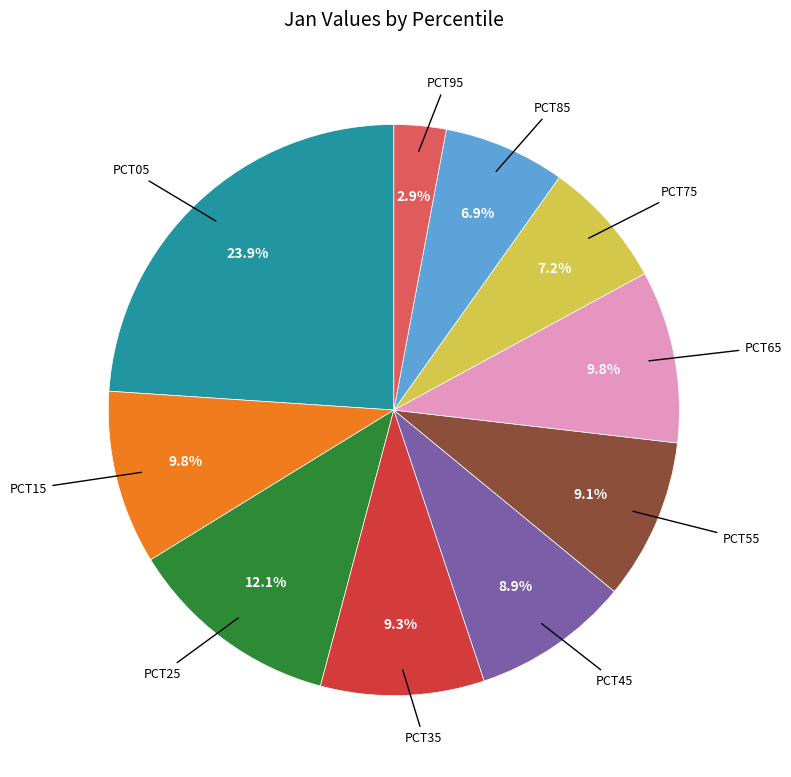

Is there a majority slice in this chart?

No